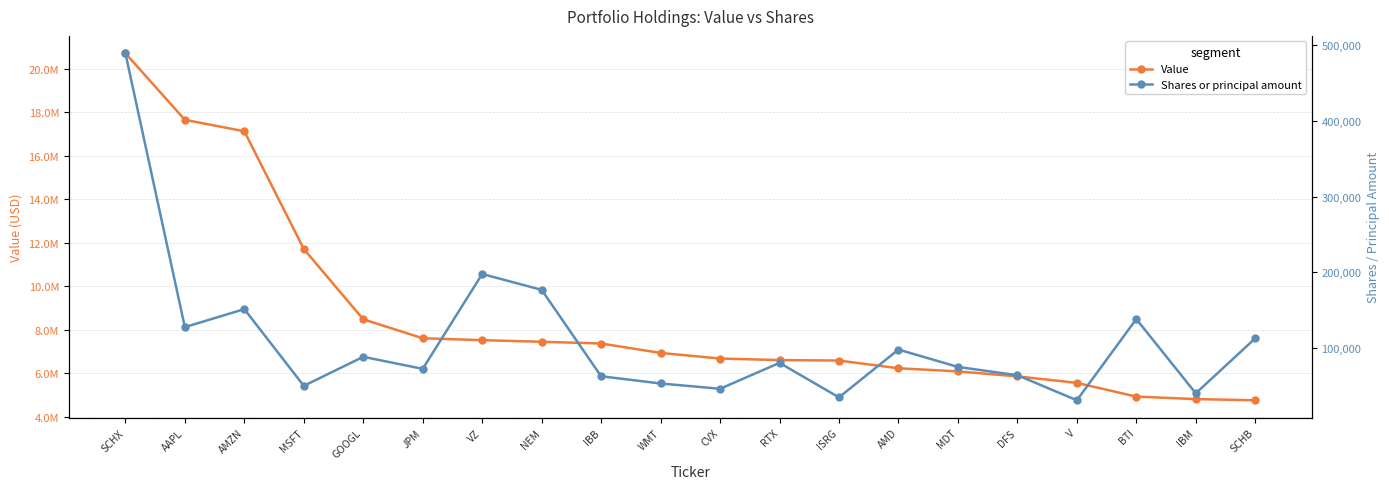

What is the difference between the maximum and minimum values in the Value series?

15979000